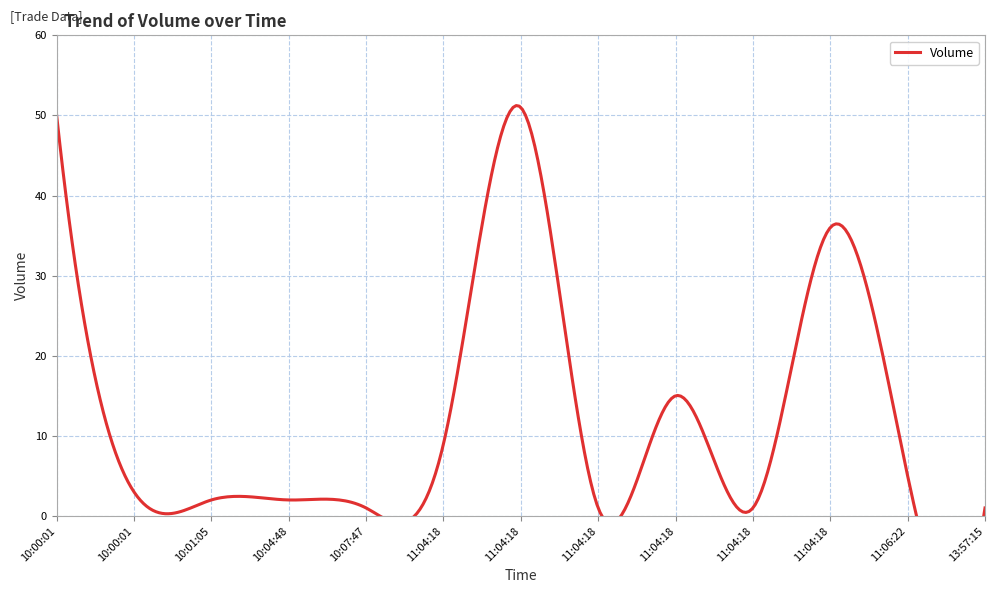

What is the sum of all values?

177